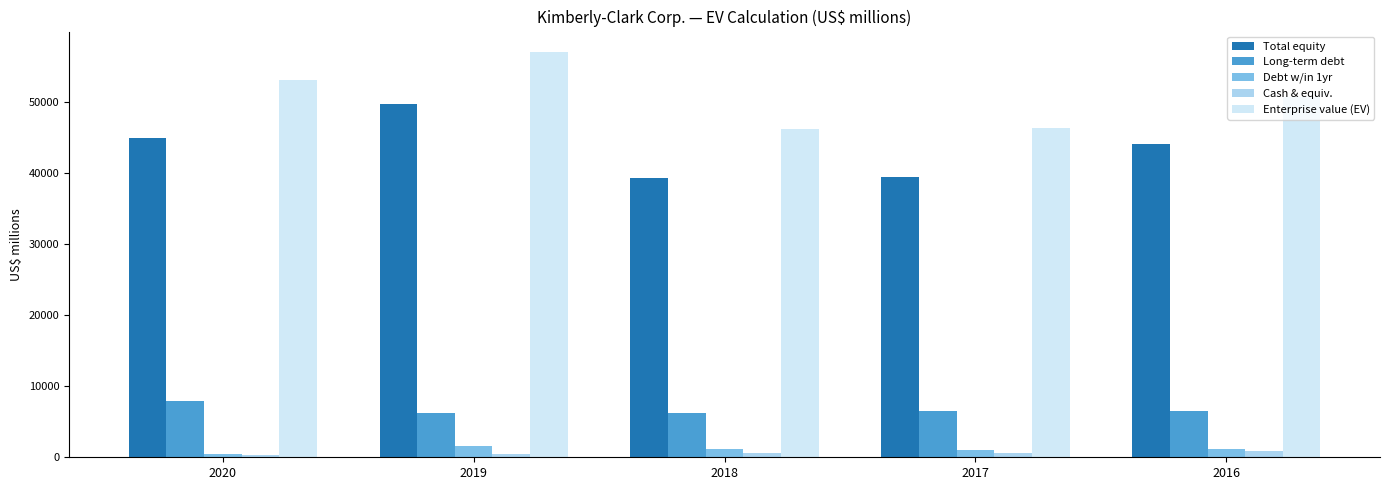

What is the greatest value displayed?

57004